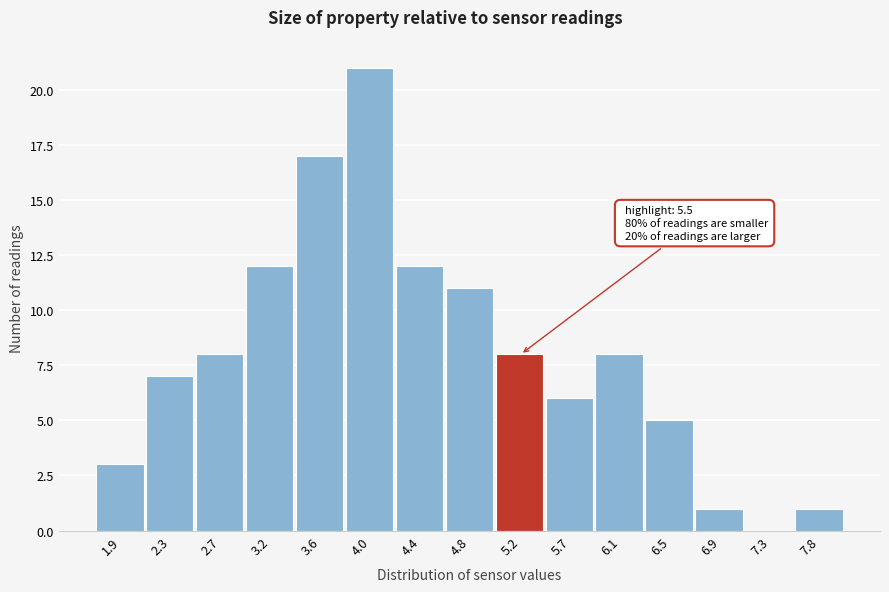

Reading left to right, what are all the values shown in this chart?

1.9=3	2.3=7	2.7=8	3.2=12	3.6=17	4.0=21	4.4=12	4.8=11	5.2=8	5.7=6	6.1=8	6.5=5	6.9=1	7.3=0	7.8=1